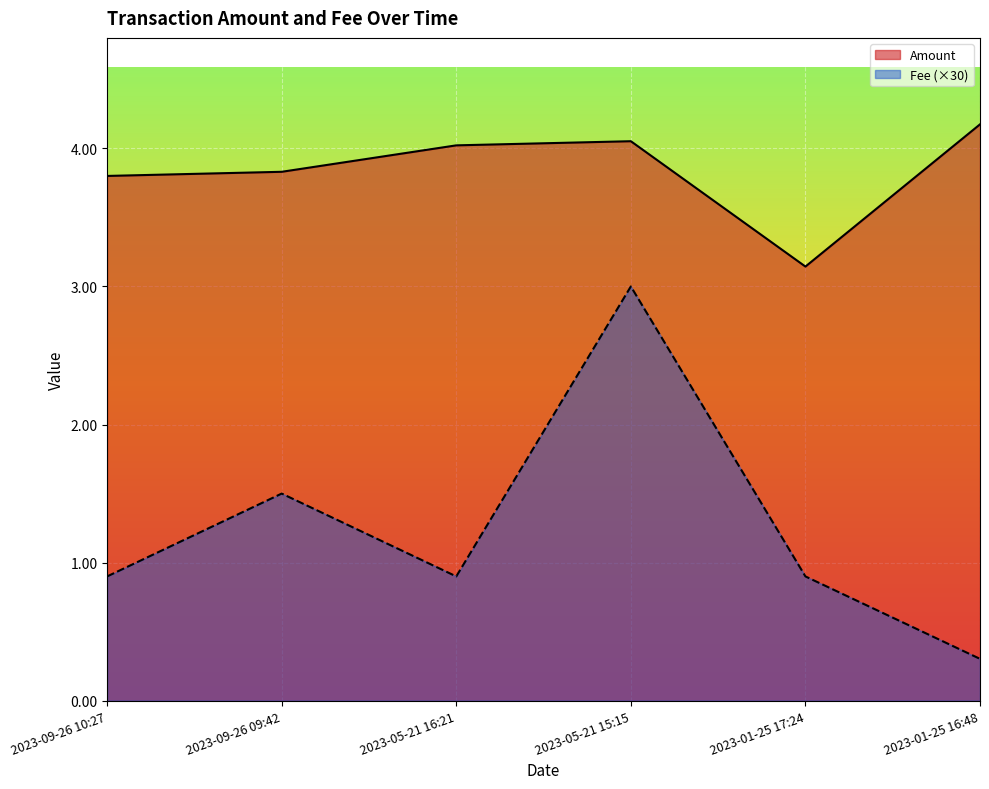

Which category has the lowest value in the Fee (×30) series?

2023-01-25 16:48